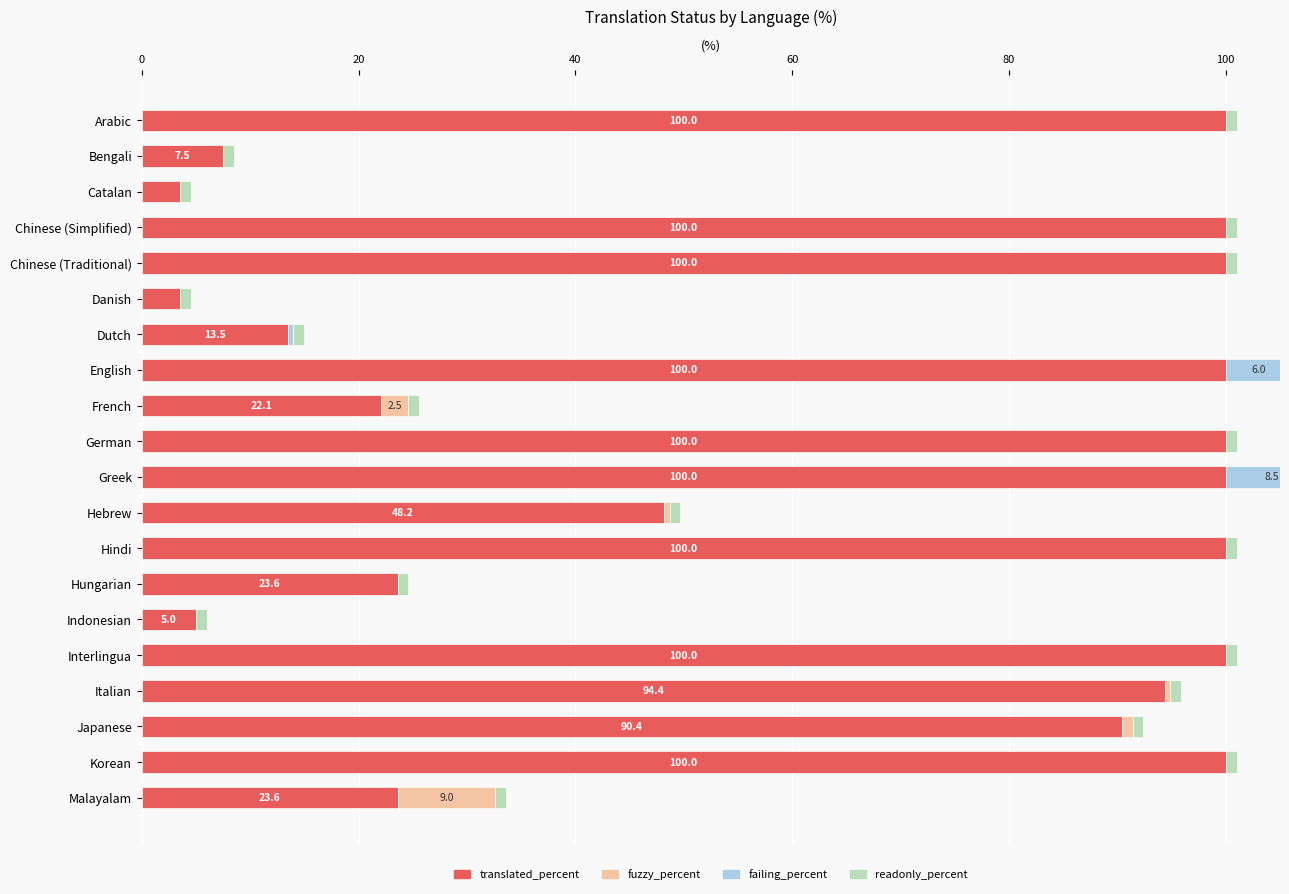

True or false: fuzzy_percent has a value of -4.5 at Hungarian.

False